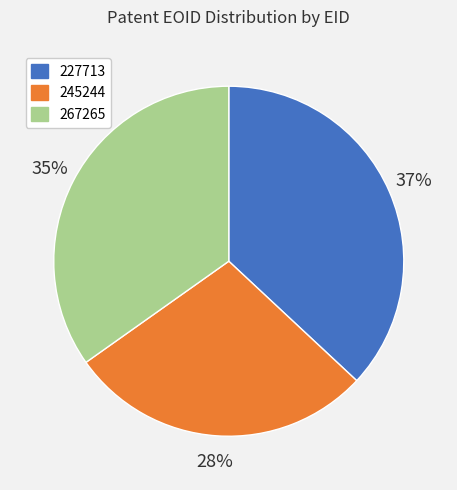

Do 267265 and 227713 together represent more than half of the pie?

Yes